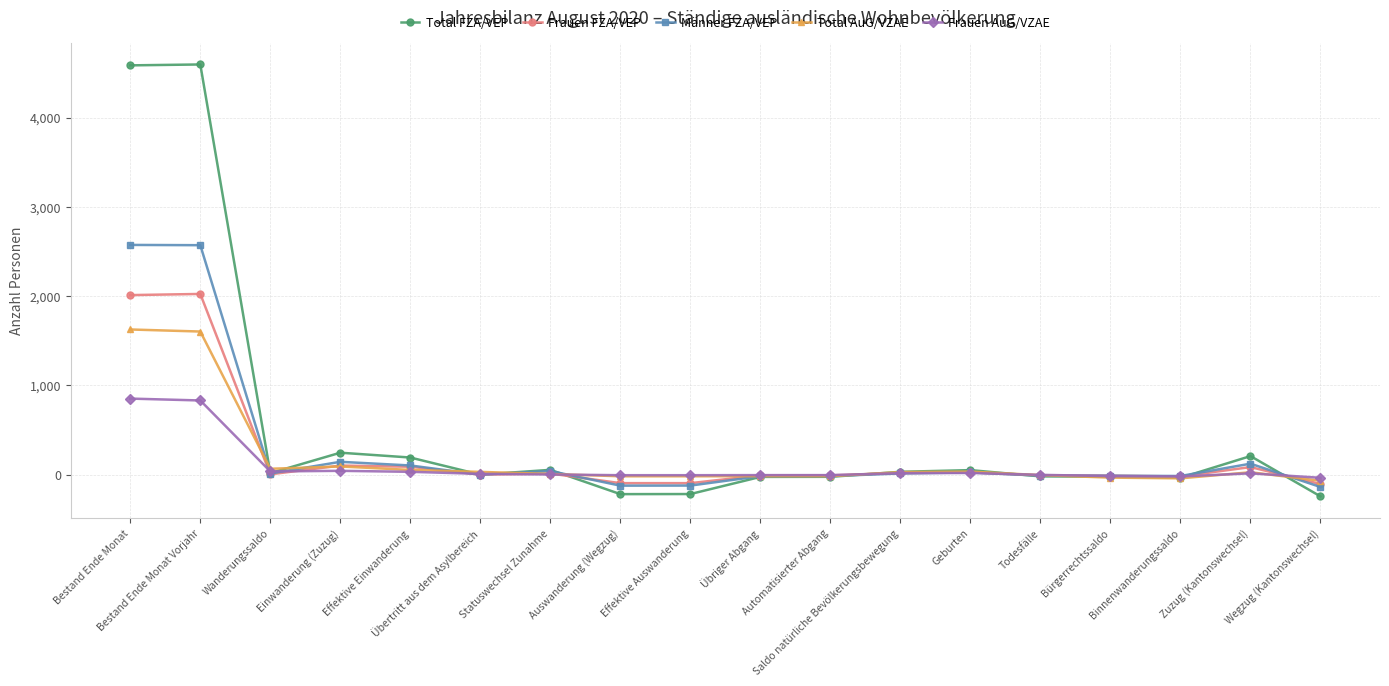

Which series has the widest spread of values?

Total FZA/VEP